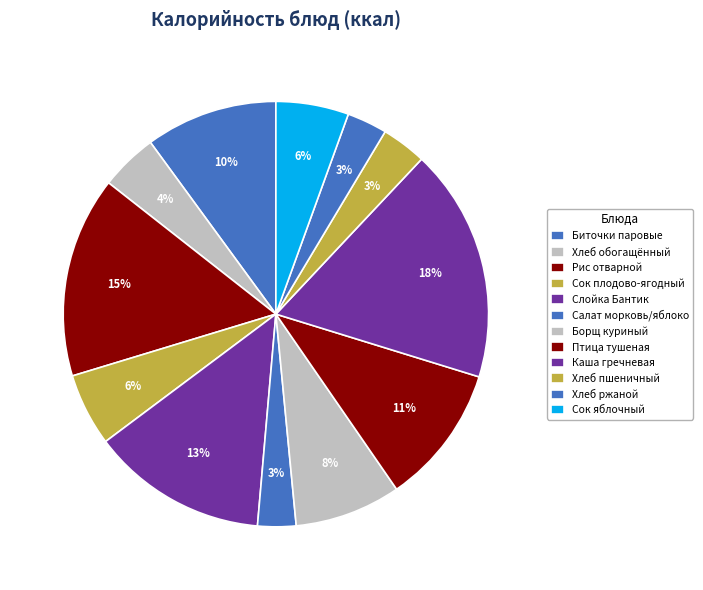

How many segments does this pie chart have?

12